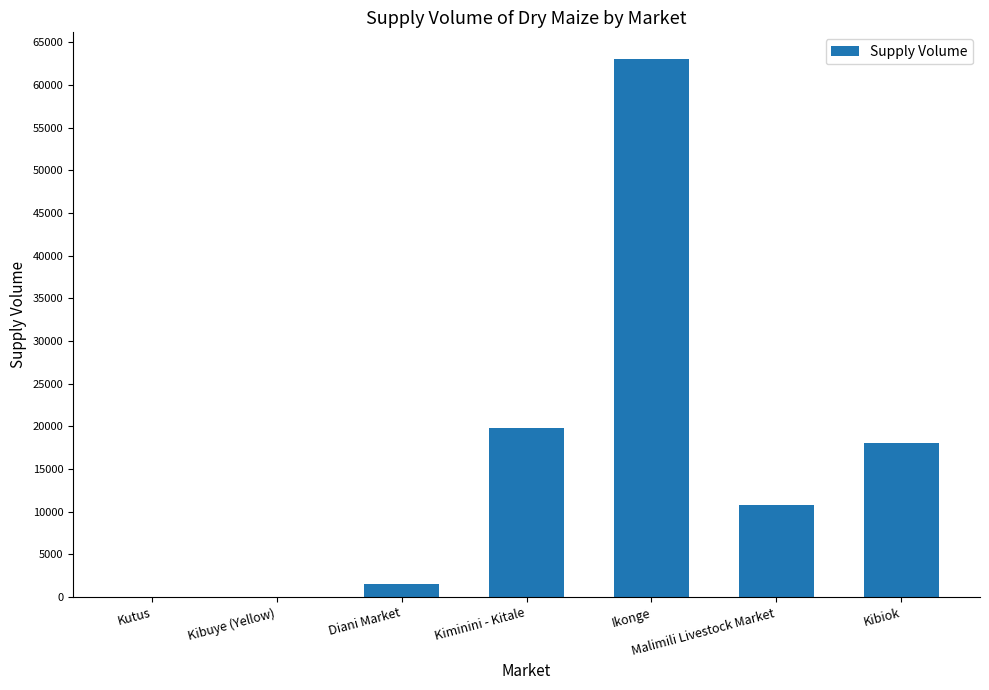

Which category has the highest value across all series?

Ikonge